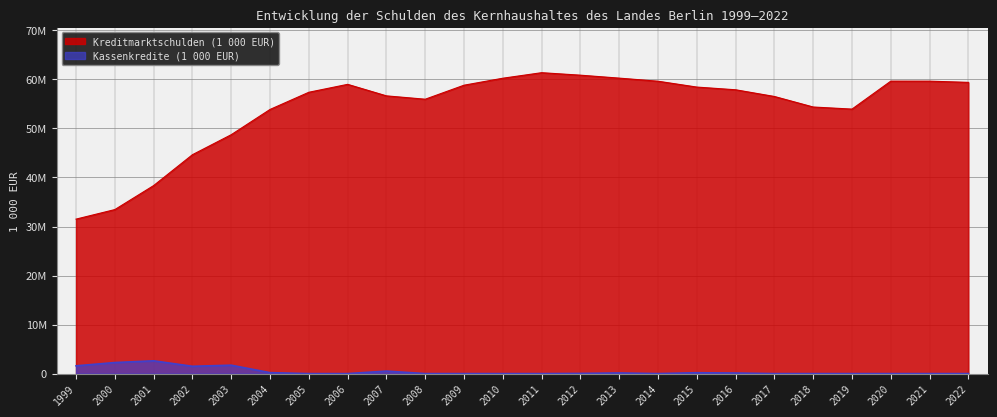

True or false: Kreditmarktschulden (1 000 EUR) and Kassenkredite (1 000 EUR) cross at least once.

False